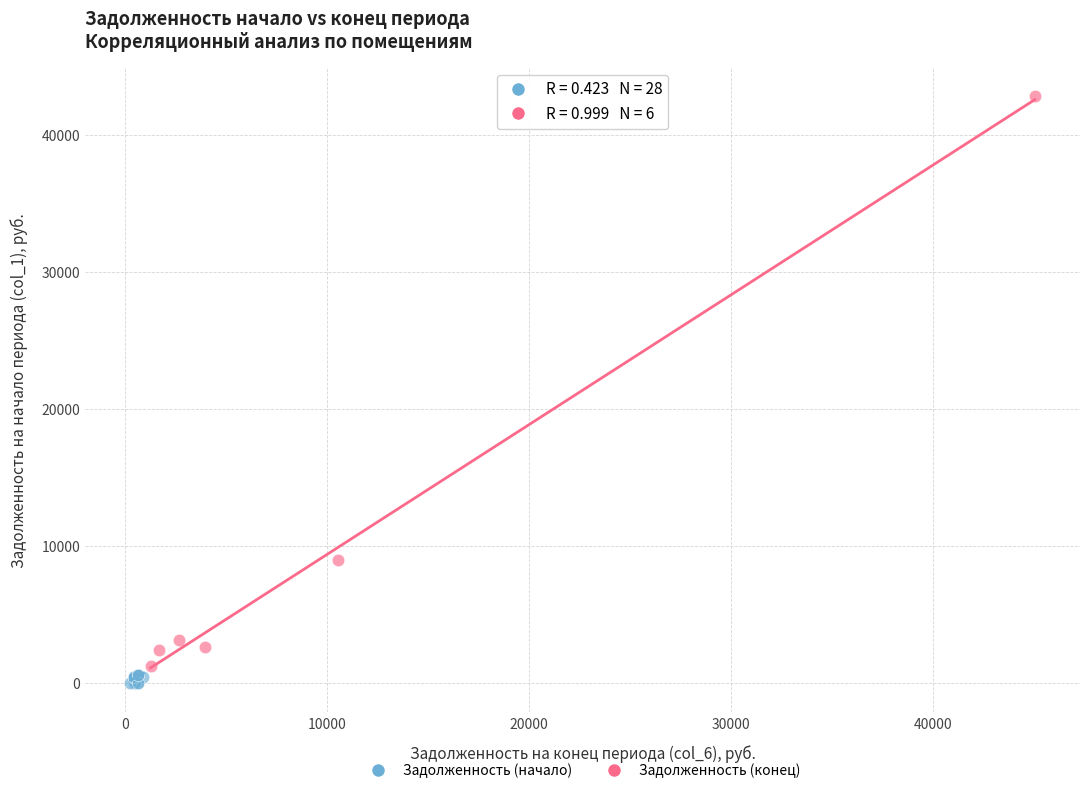

Which series has the widest spread of Y values?

Задолженность (конец)